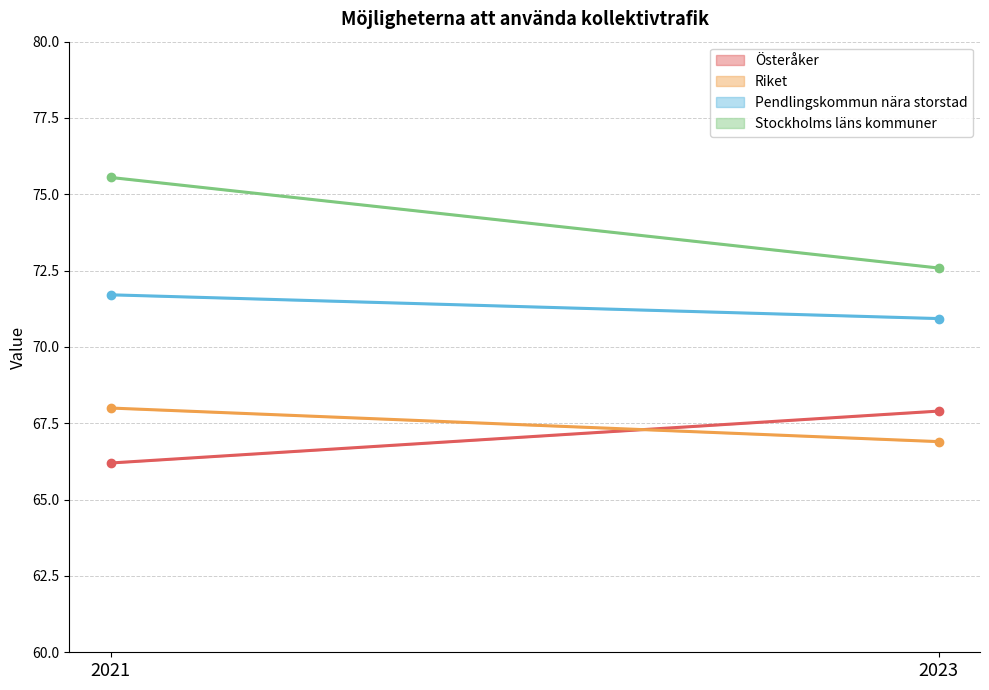

At which label does Österåker first exceed 67?

2023